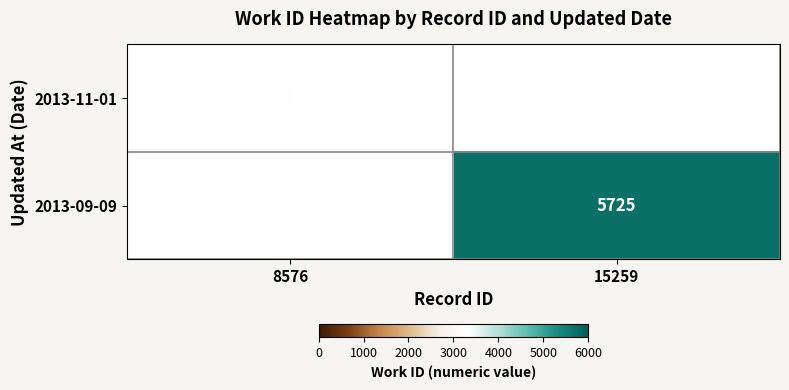

At how many categories does at least one series exceed 5094?

1